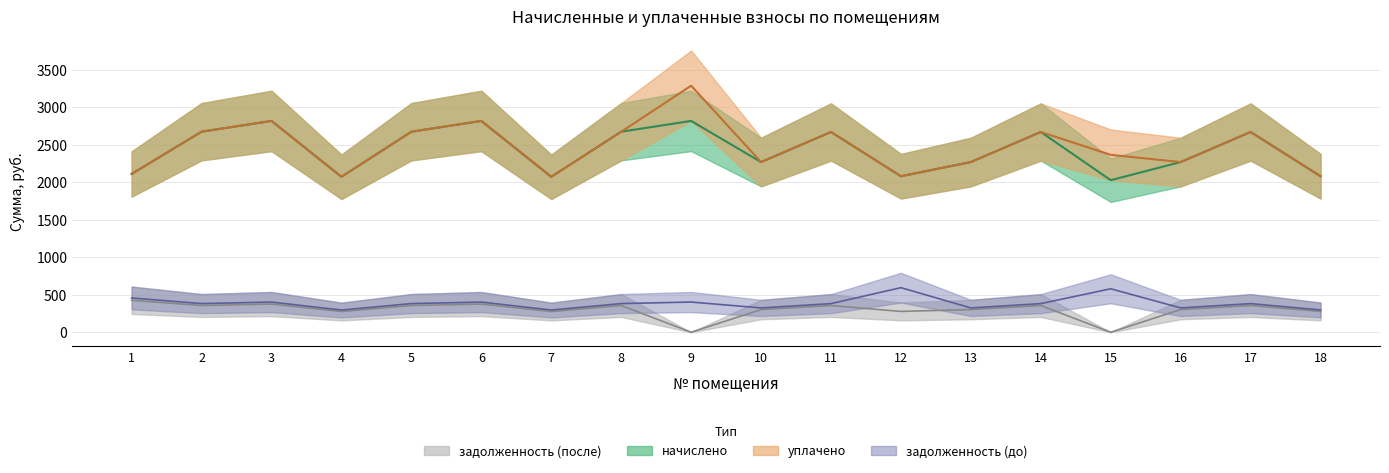

True or false: nachisleno and zadolzh2 intersect in this chart.

False